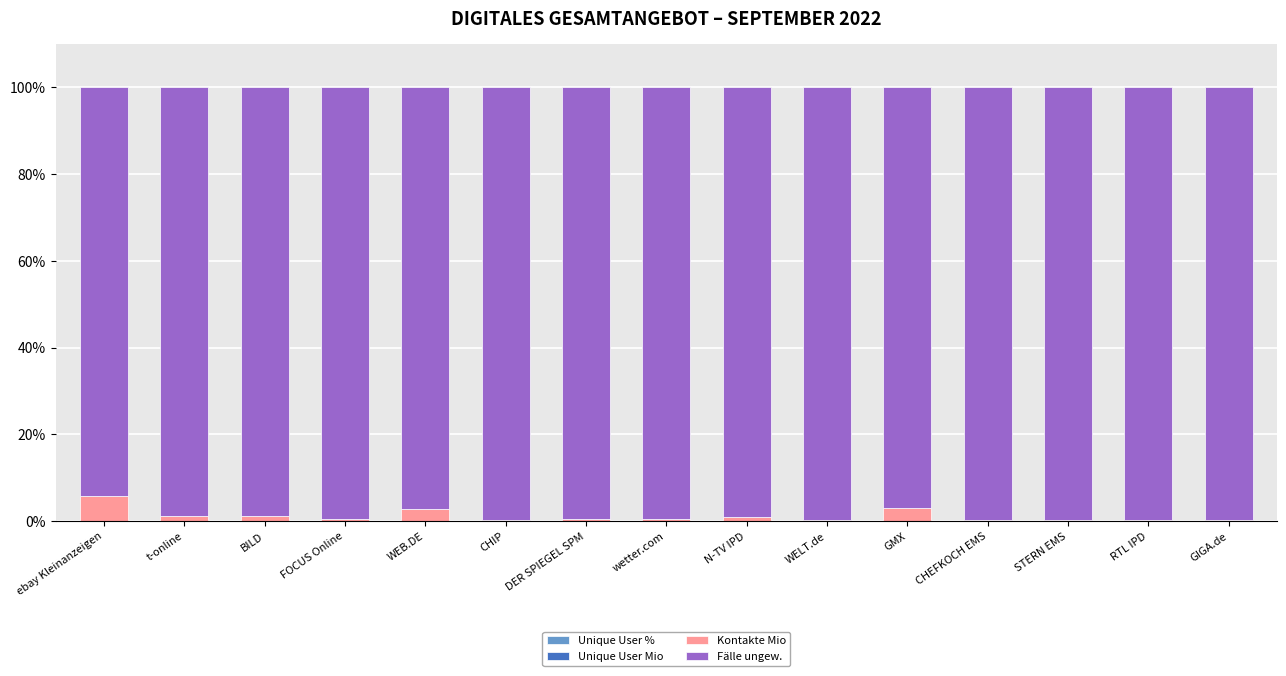

At how many categories does at least one series exceed 72?

15